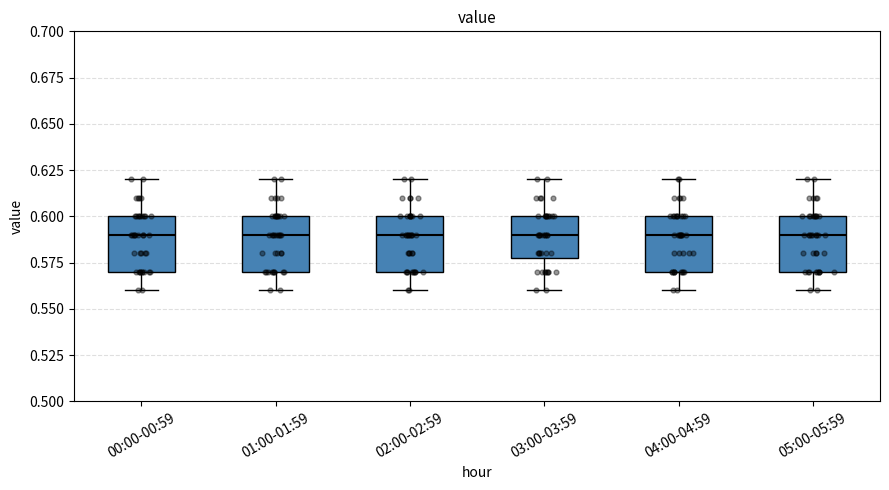

Reading left to right, read every box against the y-axis: the position of its median line, the range the box covers, and the ends of its whiskers. The values are not printed on the chart, so give them approximately, as read against the axis.

00:00-00:59: median 0.59, box 0.57 to 0.60, whiskers 0.56 to 0.62
01:00-01:59: median 0.59, box 0.57 to 0.60, whiskers 0.56 to 0.62
02:00-02:59: median 0.59, box 0.57 to 0.60, whiskers 0.56 to 0.62
03:00-03:59: median 0.59, box 0.58 to 0.60, whiskers 0.56 to 0.62
04:00-04:59: median 0.59, box 0.57 to 0.60, whiskers 0.56 to 0.62
05:00-05:59: median 0.59, box 0.57 to 0.60, whiskers 0.56 to 0.62